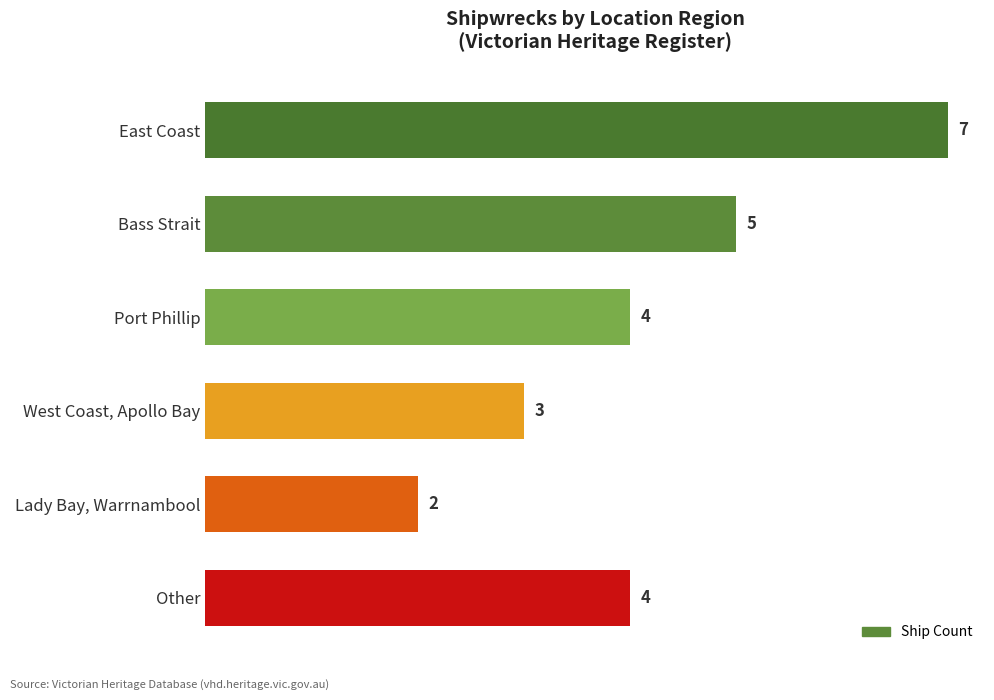

Is it true that the value at Other is 5?

False